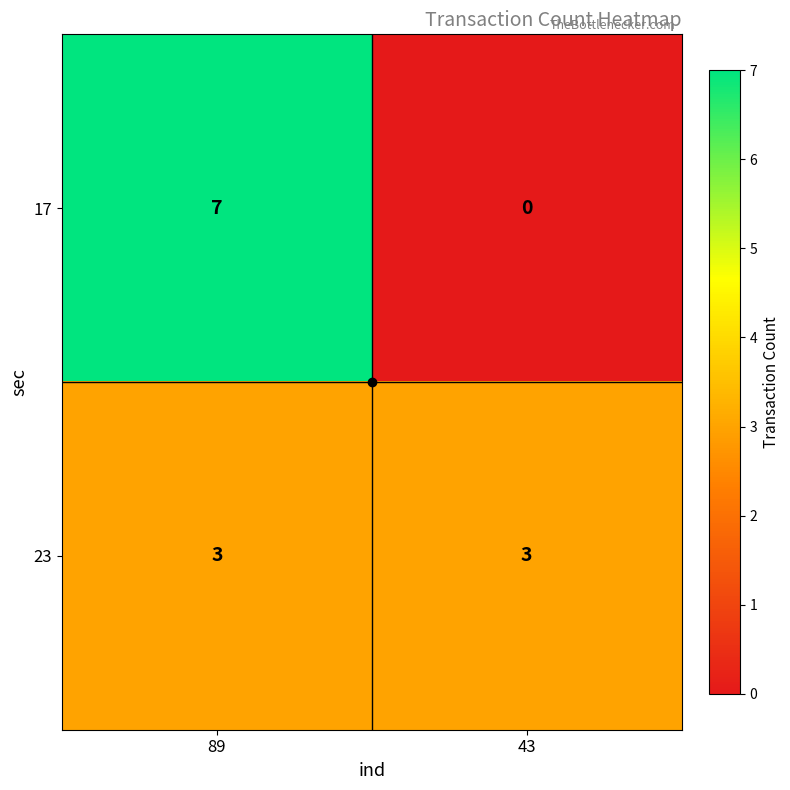

Which category has the highest value across all series?

89